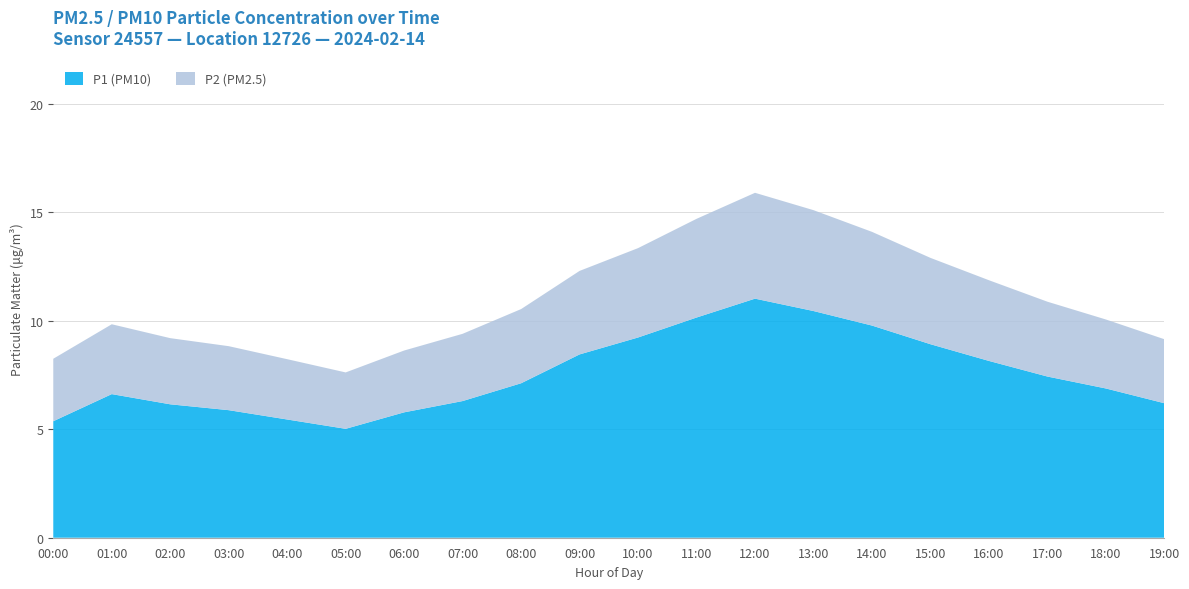

Reading left to right, what are all the values shown in this chart?

P1: 5.4	6.6	6.2	5.9	5.5	5.0	5.8	6.3	7.1	8.4	9.2	10.2	11.0	10.4	9.8	8.9	8.2	7.4	6.9	6.2
P2: 2.9	3.2	3.0	3.0	2.8	2.6	2.9	3.1	3.4	3.9	4.1	4.5	4.9	4.7	4.3	4.0	3.7	3.5	3.2	3.0